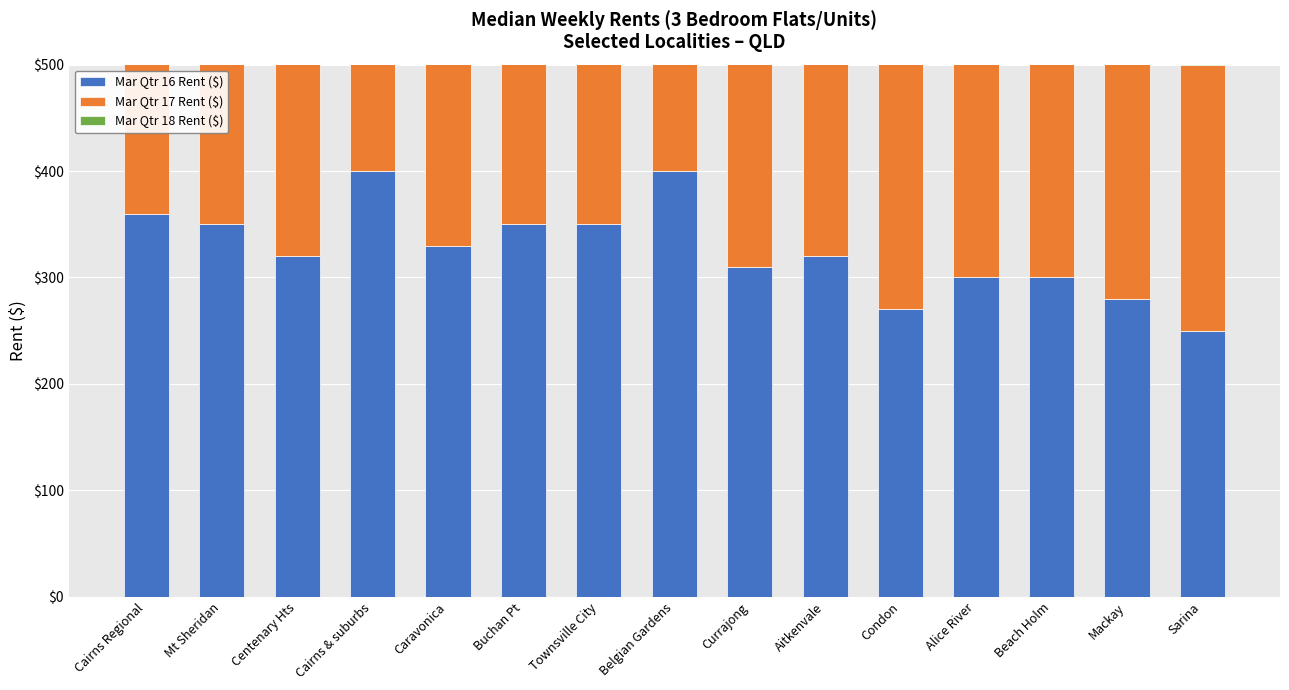

What is the total value across all series at Buchan Pt?

1065